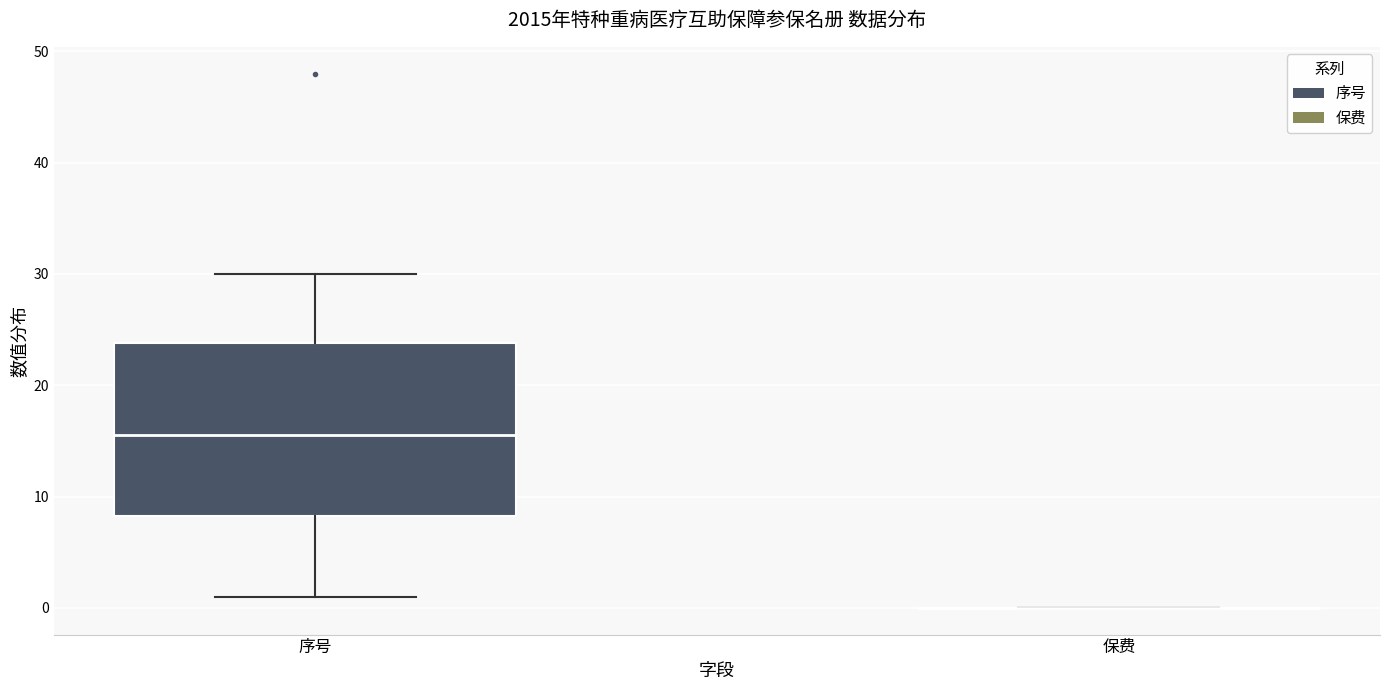

Where does the lower whisker of the box for 序号 end on the y-axis? The values are not printed on the chart, so give them approximately, as read against the axis.

1